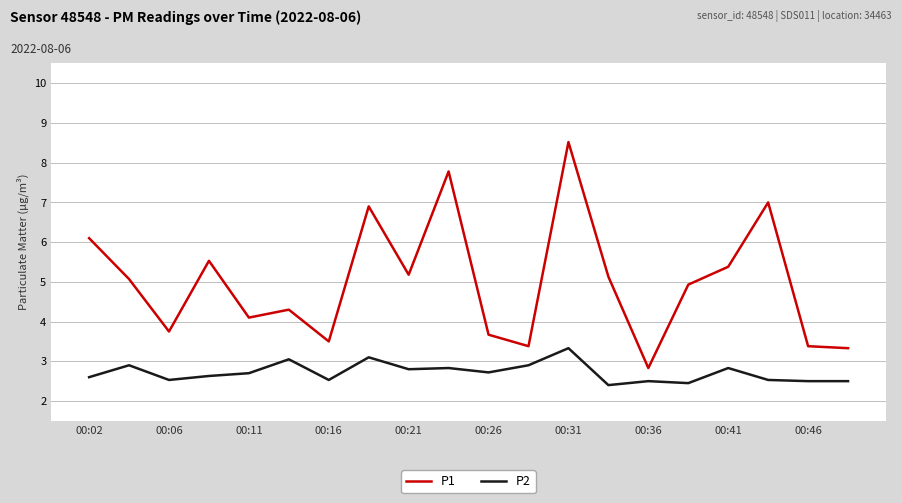

True or false: P1 and P2 intersect in this chart.

False